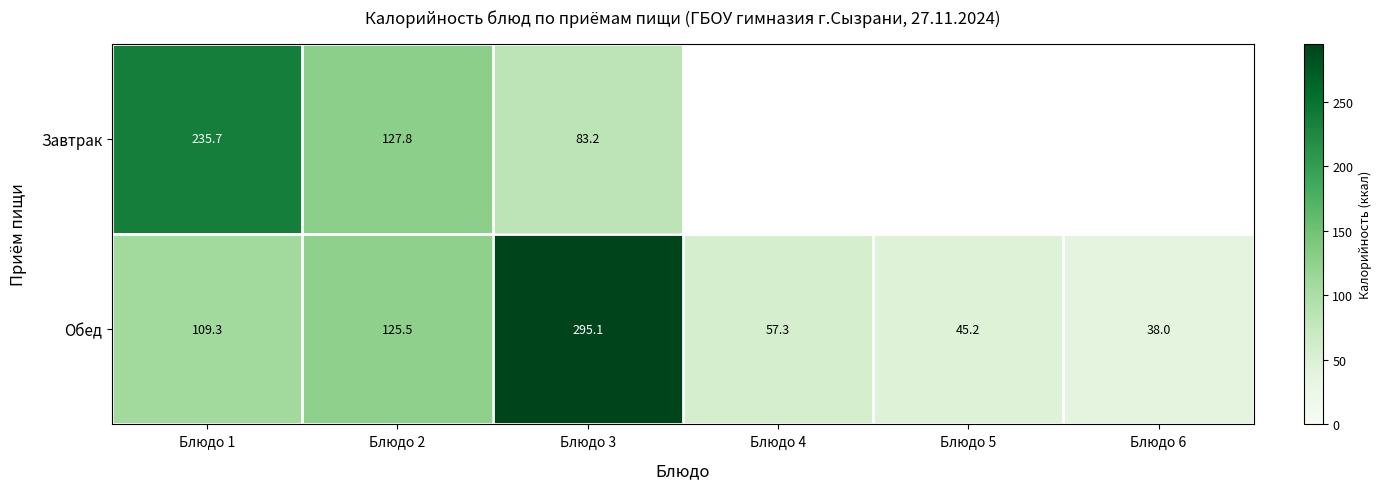

Which has a higher value, Блюдо 6 or Блюдо 5?

Блюдо 5